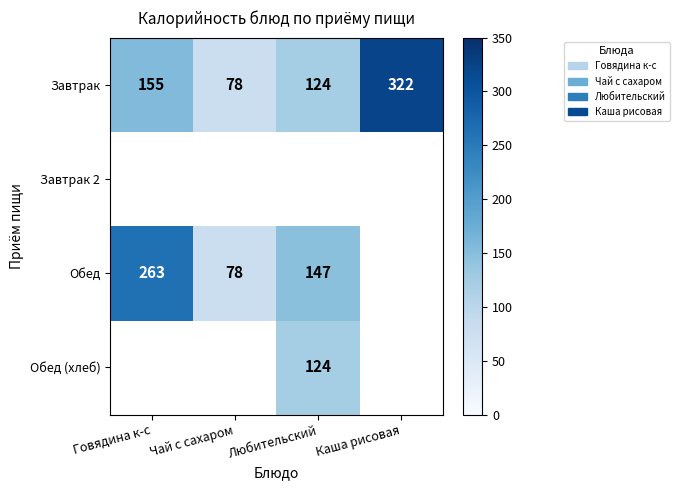

Rank the categories by Завтрак value from highest to lowest.

Каша рисовая, Говядина к-с, Любительский, Чай с сахаром